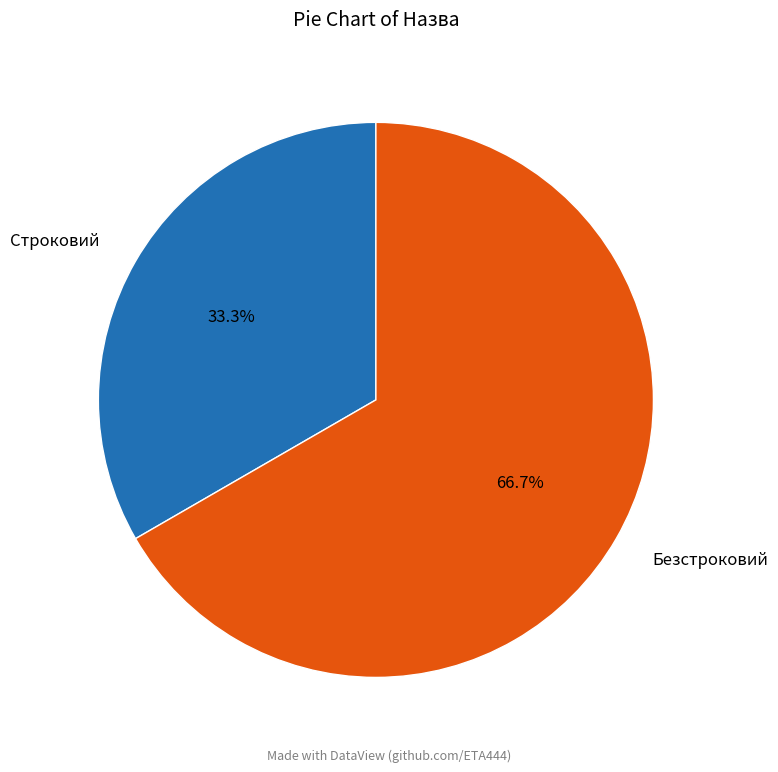

Do Строковий and Безстроковий together represent more than half of the pie?

Yes